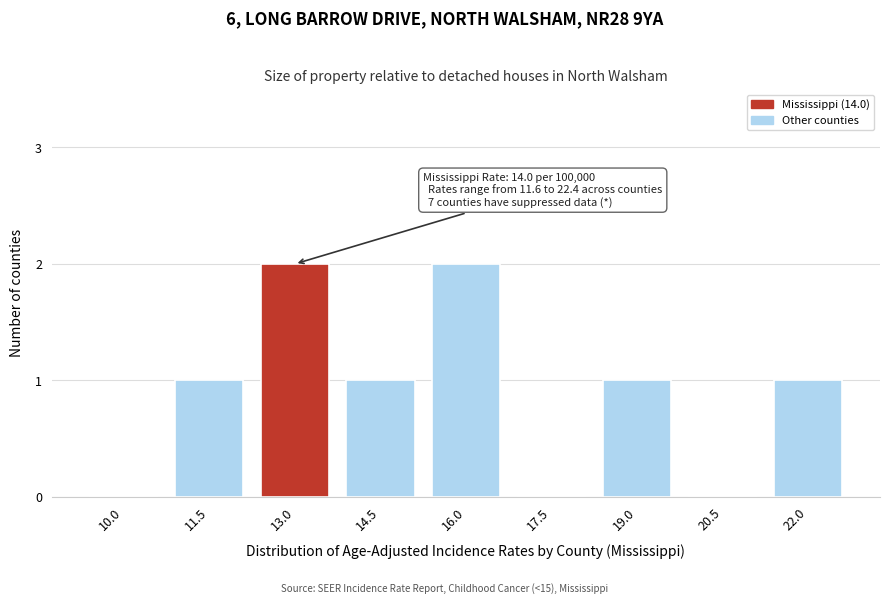

Reading left to right, transcribe all the data shown in this chart.

10.0=0	11.5=1	13.0=2	14.5=1	16.0=2	17.5=0	19.0=1	20.5=0	22.0=1